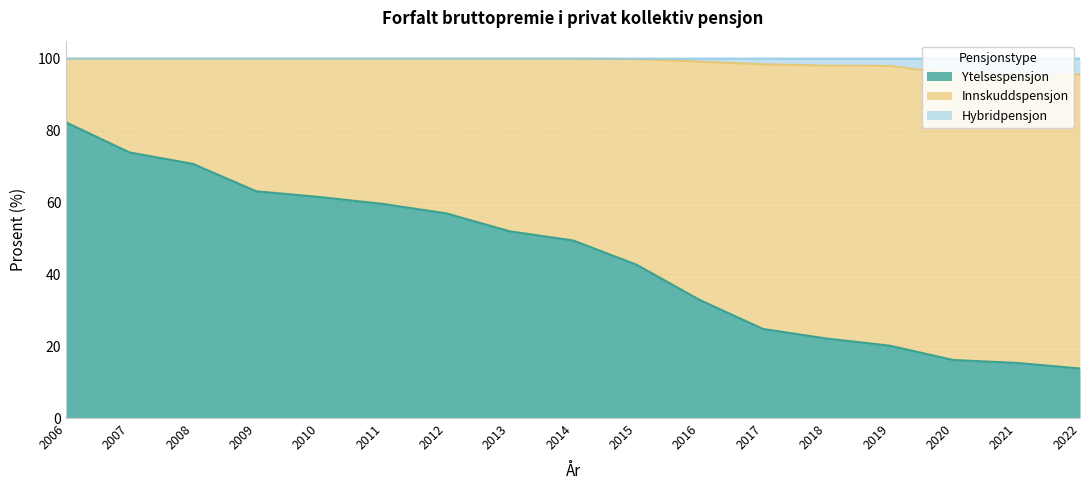

What is the lowest value of the Ytelsespensjon series?

13.8